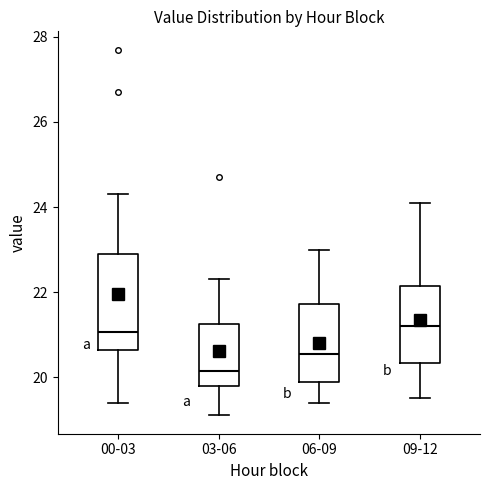

Reading left to right, read every box against the y-axis: the position of its median line, the range the box covers, and the ends of its whiskers. The values are not printed on the chart, so give them approximately, as read against the axis.

00-03: median 21.0, box 20.6 to 23.0, whiskers 19.4 to 24.4
03-06: median 20.2, box 19.8 to 21.2, whiskers 19.2 to 22.4
06-09: median 20.6, box 19.8 to 21.8, whiskers 19.4 to 23.0
09-12: median 21.2, box 20.4 to 22.2, whiskers 19.6 to 24.2